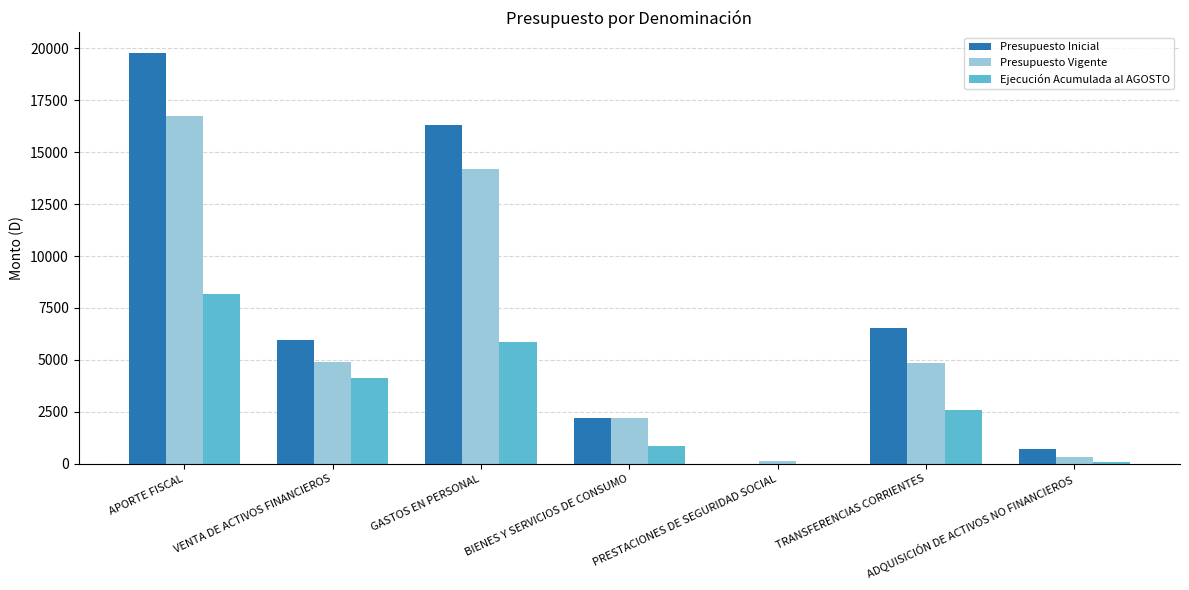

What value does the Presupuesto Inicial series have at GASTOS EN PERSONAL?

16317